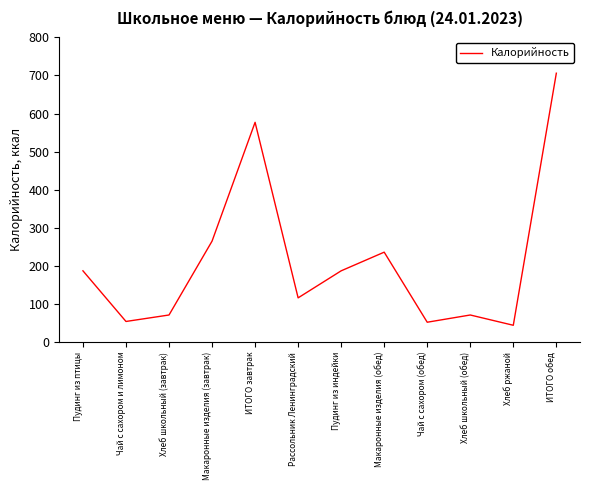

What is the change in value from Хлеб школьный (завтрак) to Пудинг из индейки?

+116